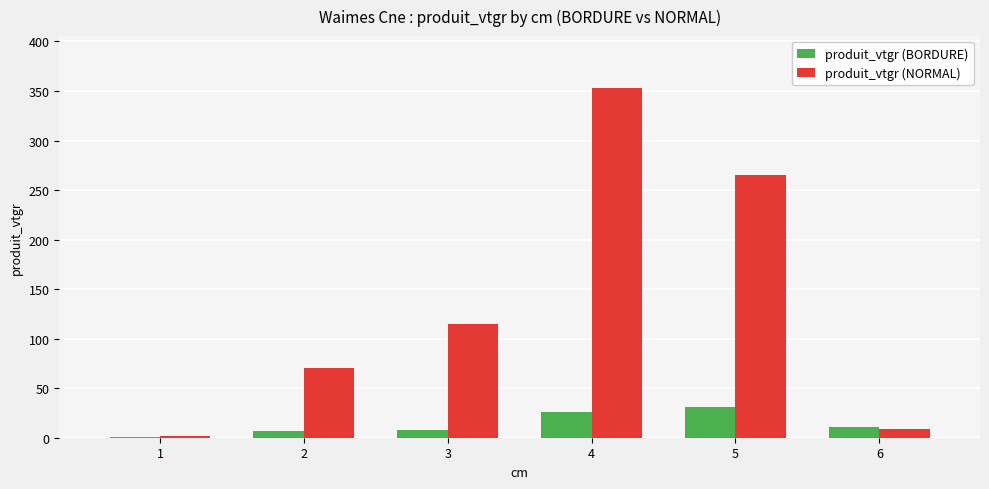

Which series has the largest total across all categories?

produit_vtgr (NORMAL)